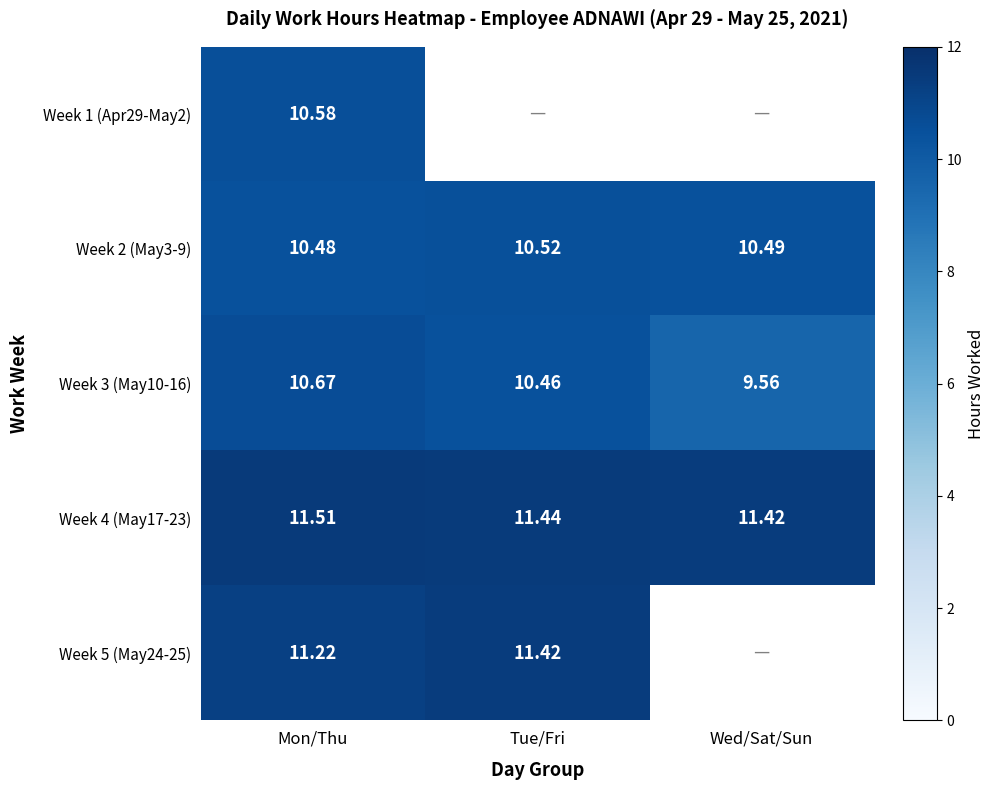

The Week 4 (May17-23) series shows 2.3 at Mon/Thu. True or false?

False